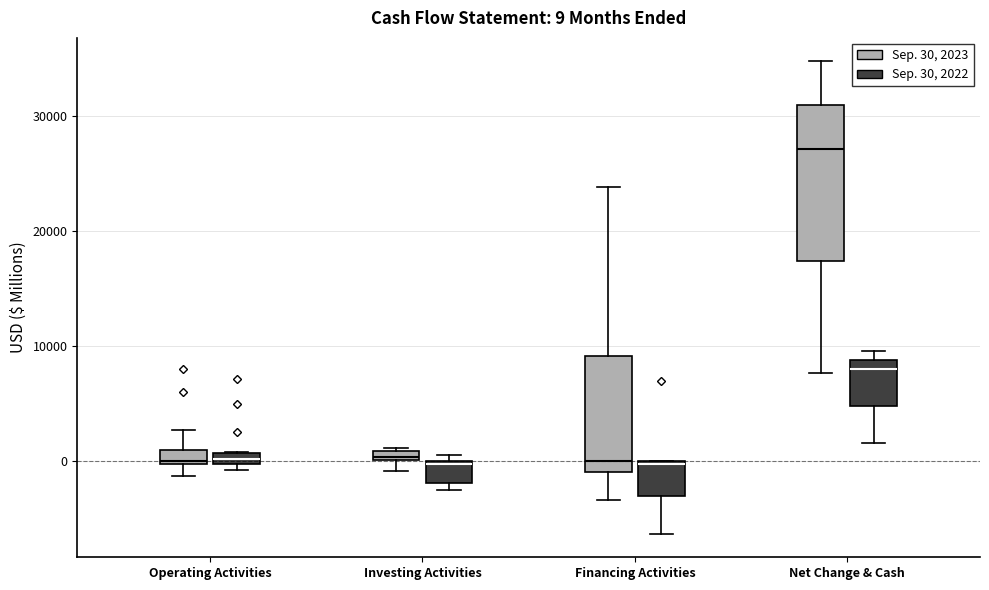

Which box has the highest median line?

Net Change & Cash (Sep. 30, 2023)